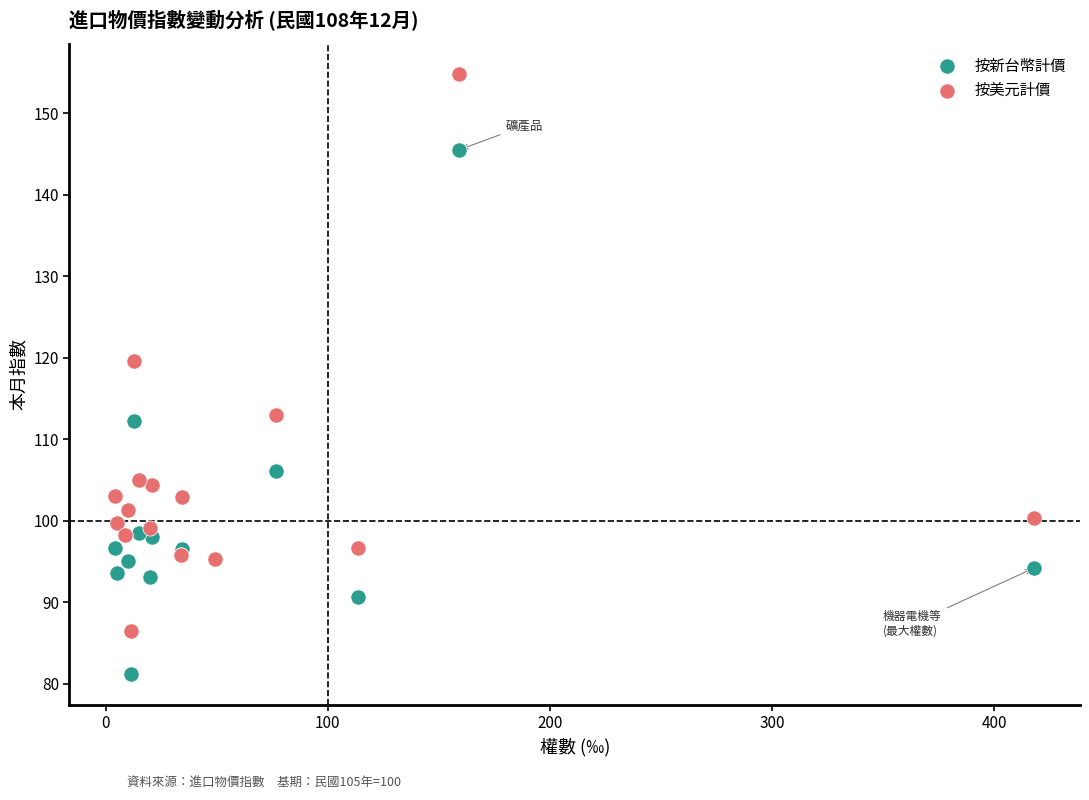

Which series contains the lowest Y value?

按新台幣計價